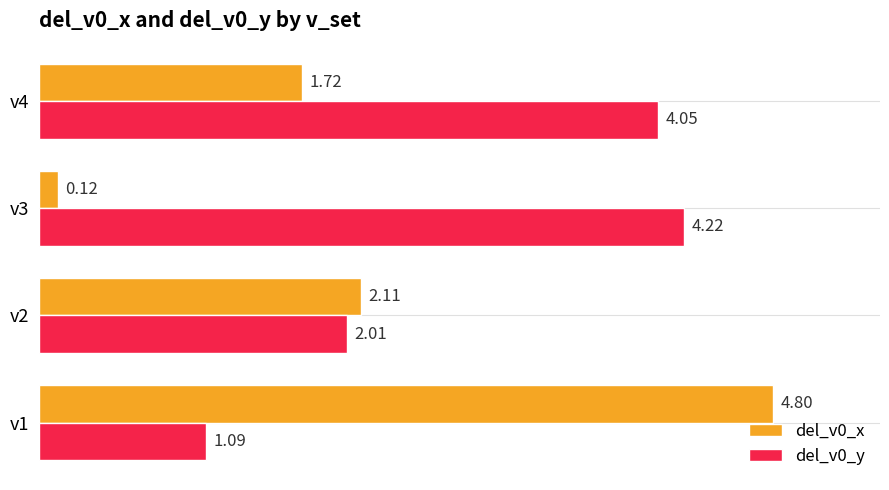

Which series has the largest total across all categories?

del_v0_y